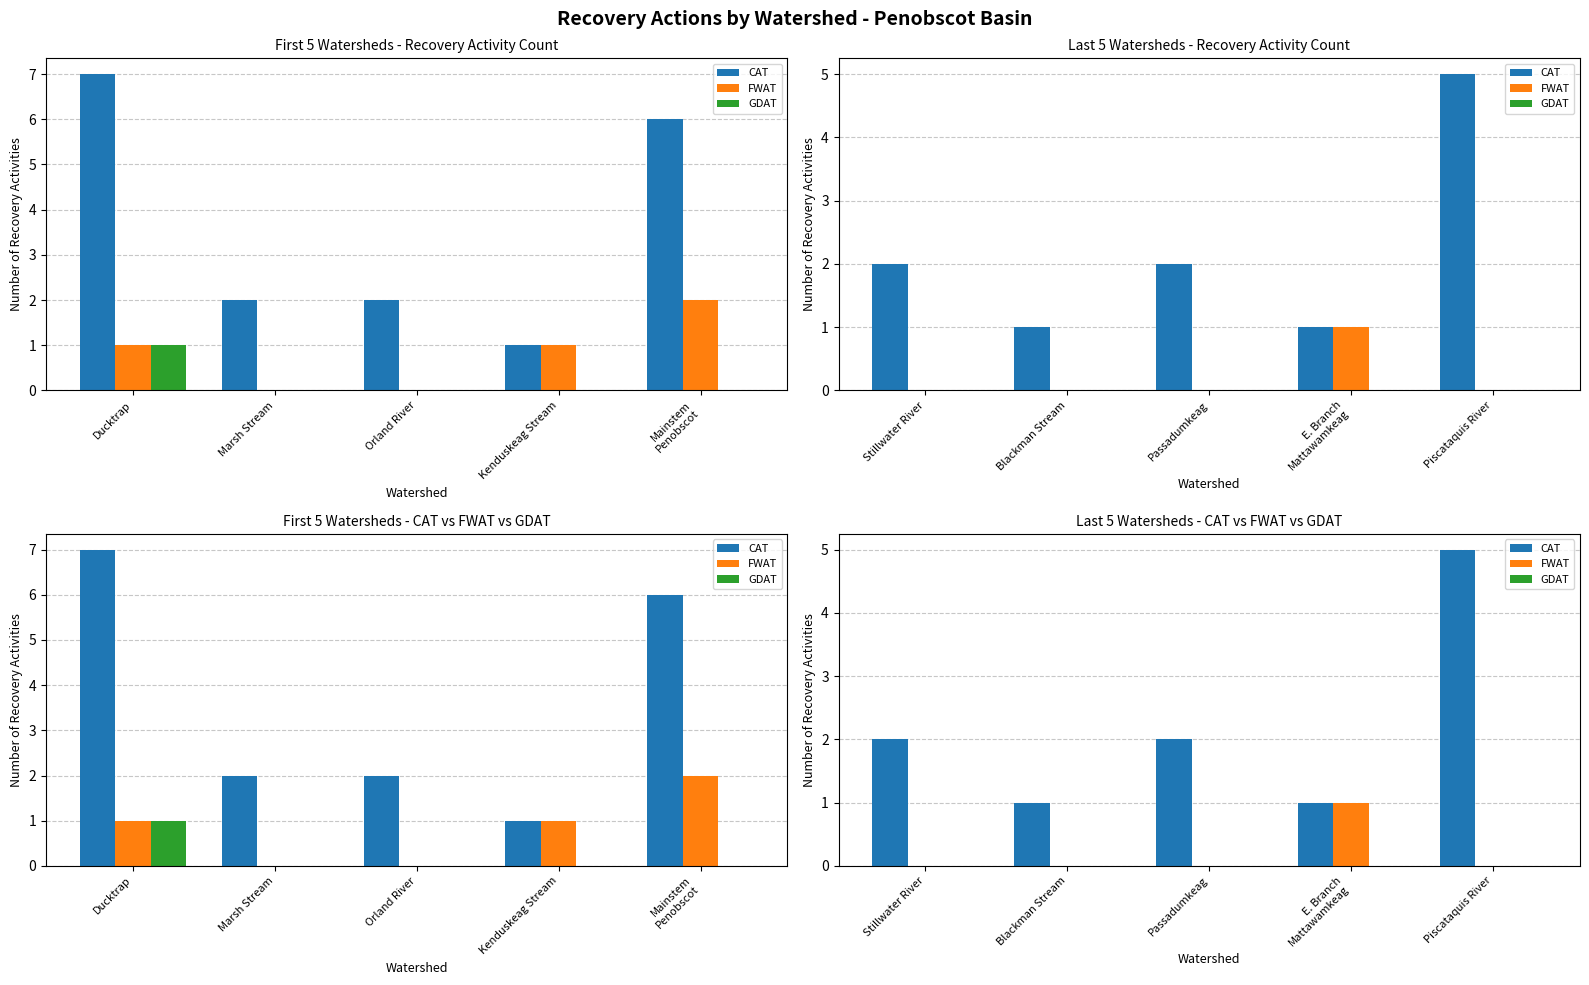

The FWAT series shows 0 at Passadumkeag. True or false?

True